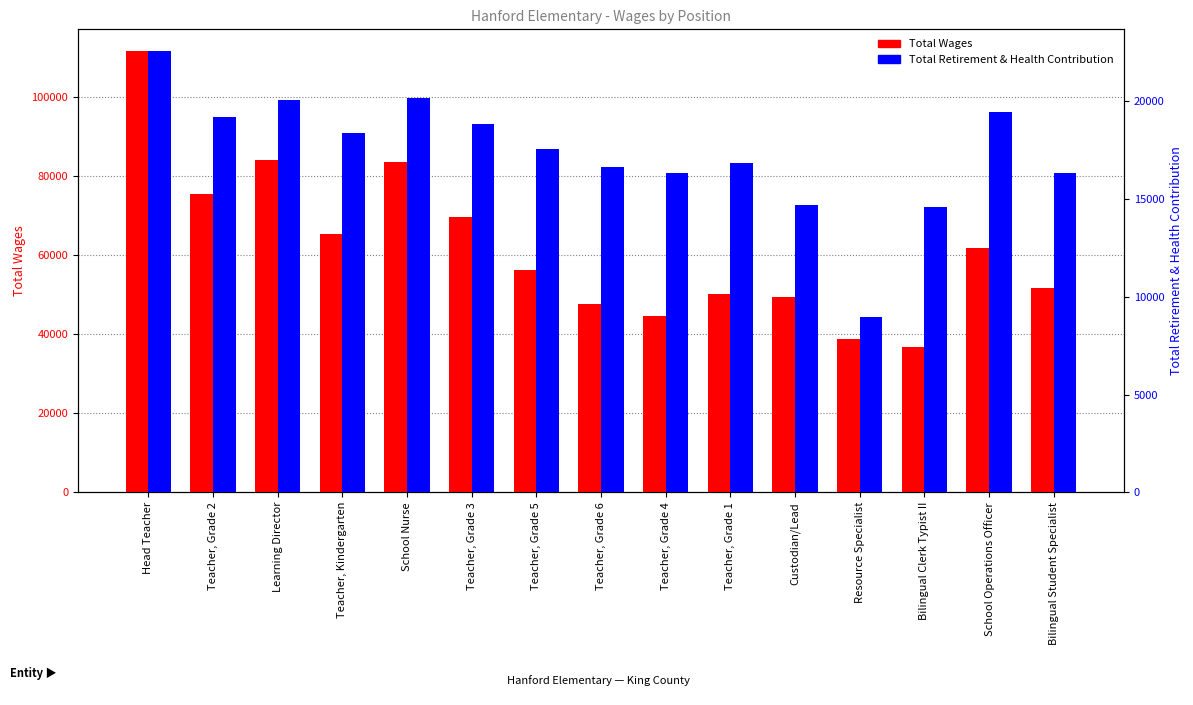

Rank the series by their average value, from highest to lowest.

Total Wages, Total Retirement & Health Contribution